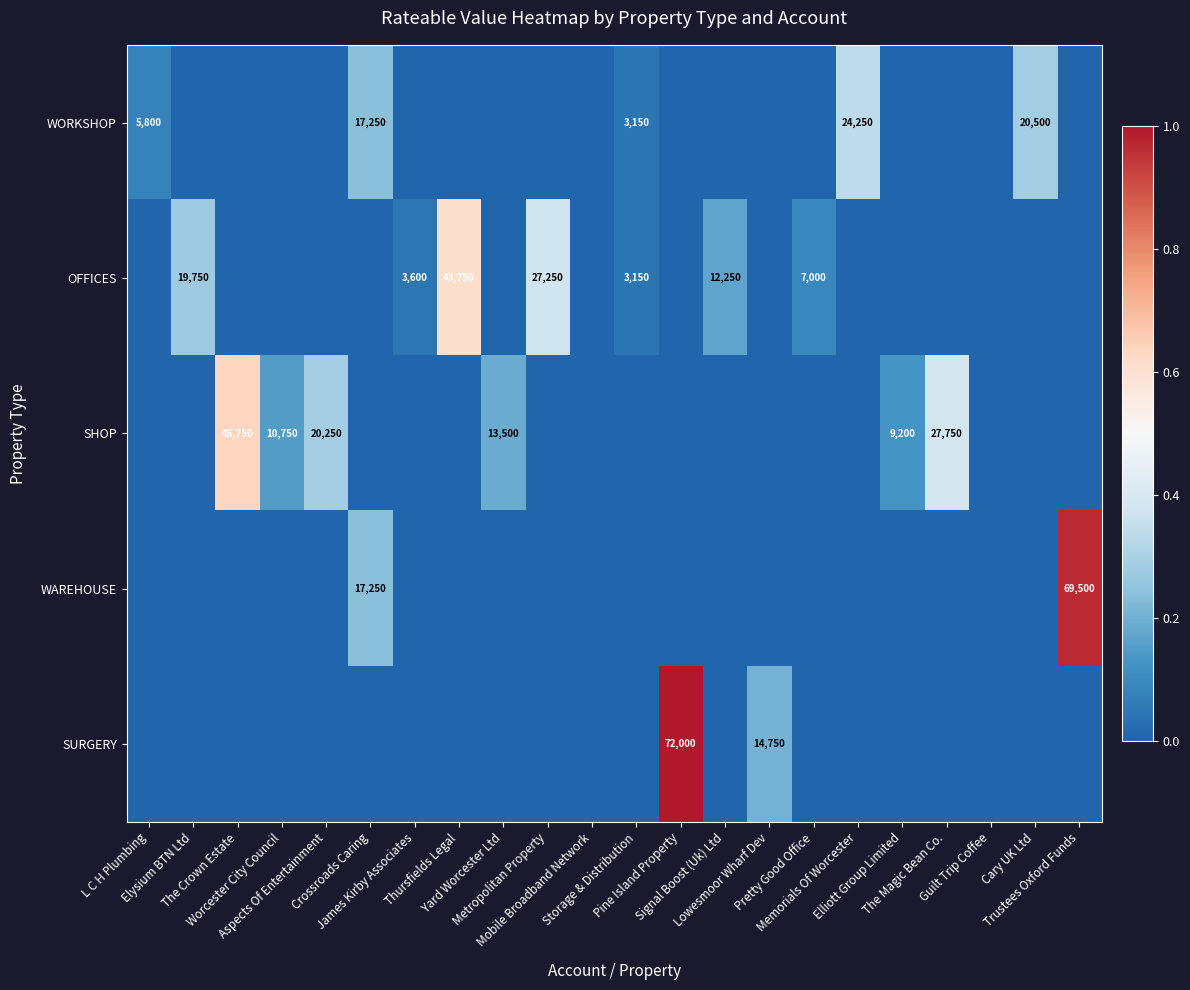

How many categories are shown in the chart?

22